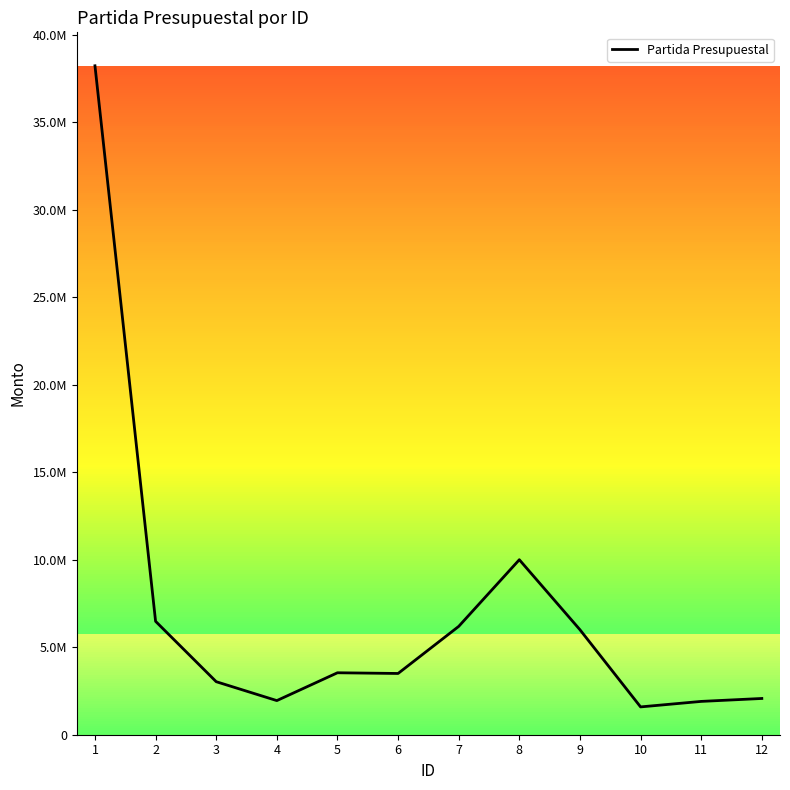

The chart shows a value of 6190000 at 7. True or false?

True